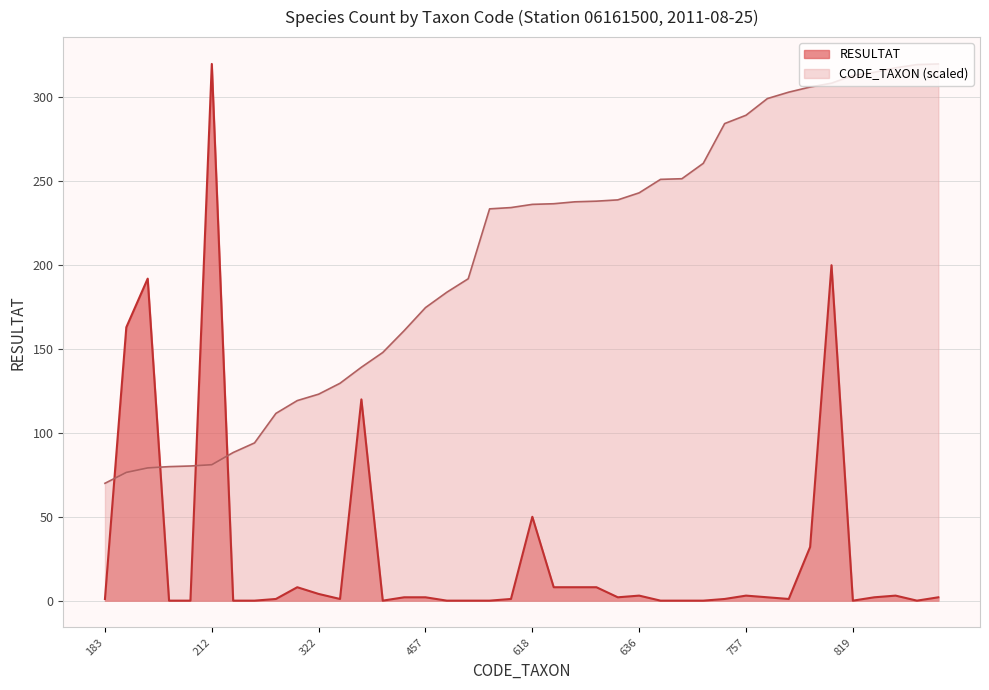

Which has a higher value, 613 or 364?

364